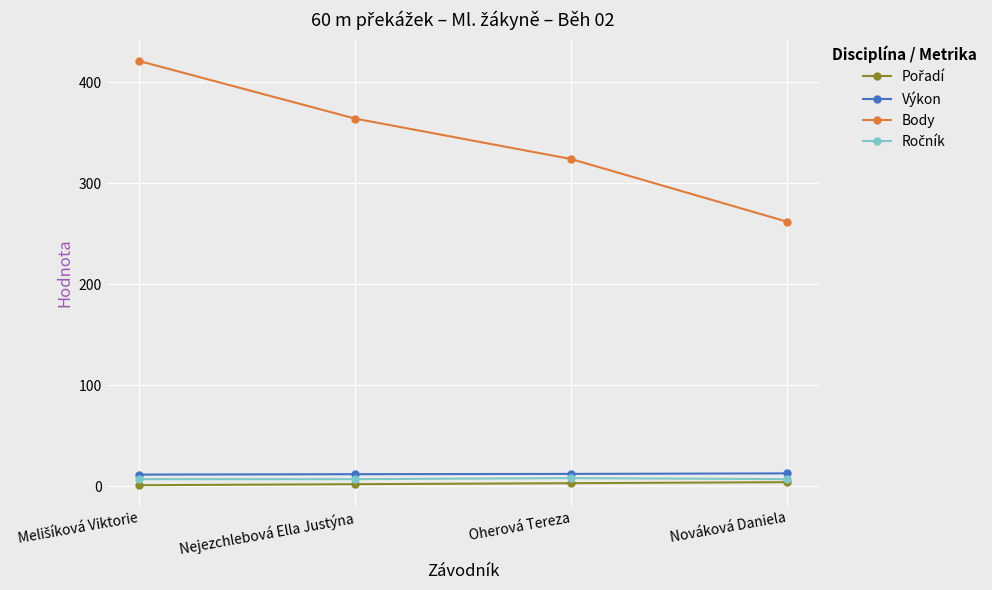

True or false: Body and Výkon cross at least once.

False